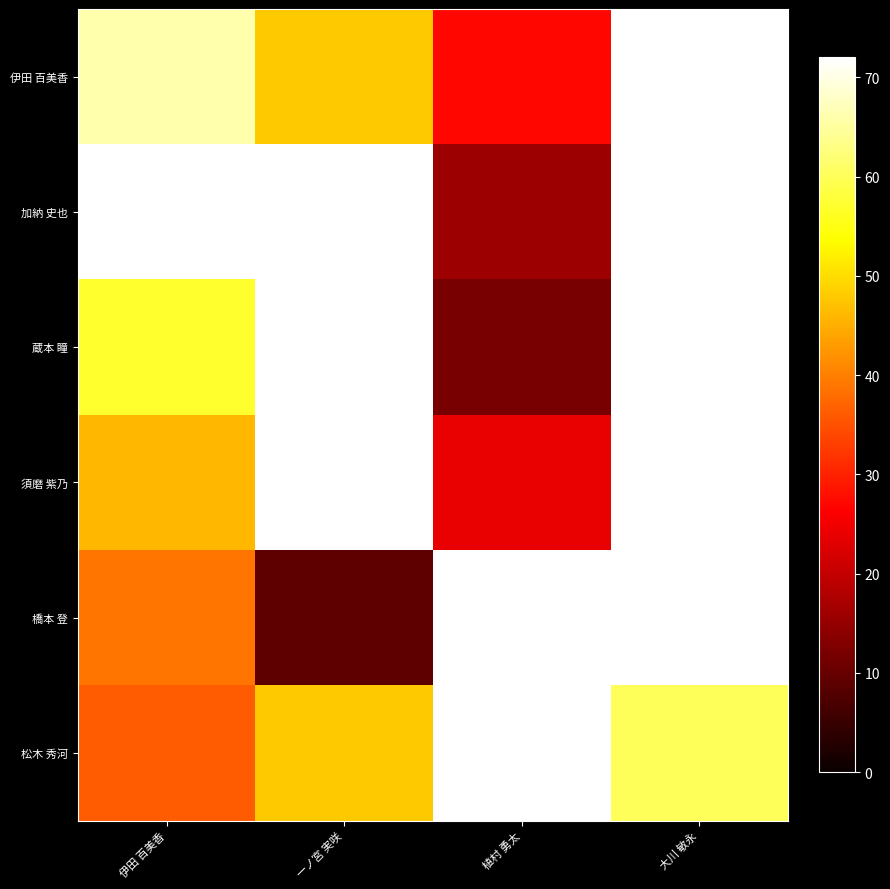

Reading left to right, list all the values displayed in this chart.

伊田 百美香: 伊田 百美香=66	一ノ宮 実咲=48	植村 勇太=27	大川 敏永=72
加納 史也: 伊田 百美香=72	一ノ宮 実咲=72	植村 勇太=16	大川 敏永=72
蔵本 瞳: 伊田 百美香=57	一ノ宮 実咲=72	植村 勇太=12	大川 敏永=72
須磨 紫乃: 伊田 百美香=46	一ノ宮 実咲=72	植村 勇太=24	大川 敏永=72
橋本 登: 伊田 百美香=39	一ノ宮 実咲=9	植村 勇太=72	大川 敏永=72
松木 秀河: 伊田 百美香=36	一ノ宮 実咲=48	植村 勇太=72	大川 敏永=60